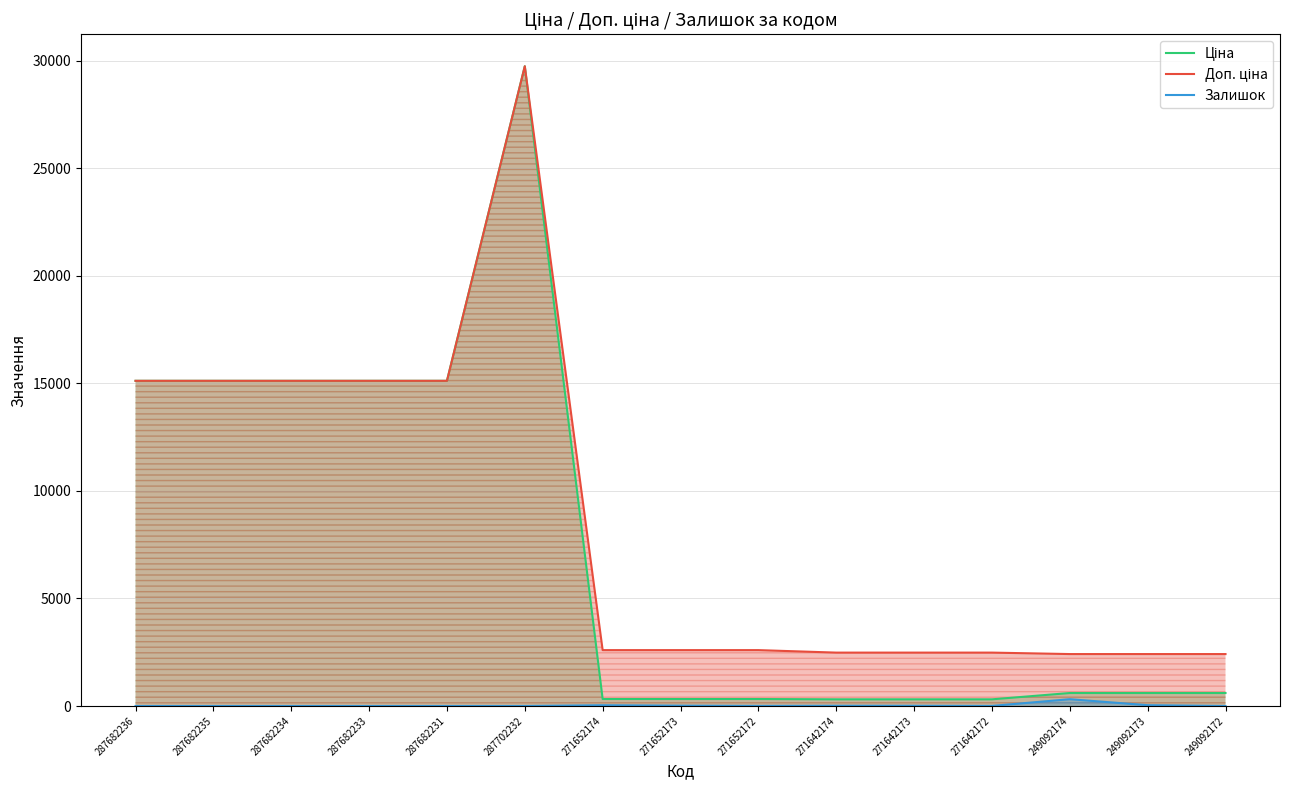

In Доп. ціна, how many points are higher than both neighbors (excluding endpoints)?

1